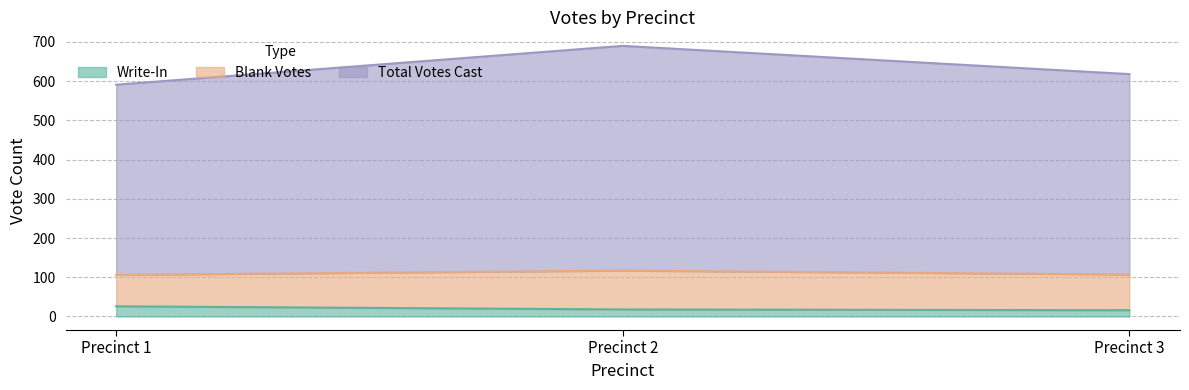

True or false: Total Votes Cast has a value of 986 at Precinct 3.

False